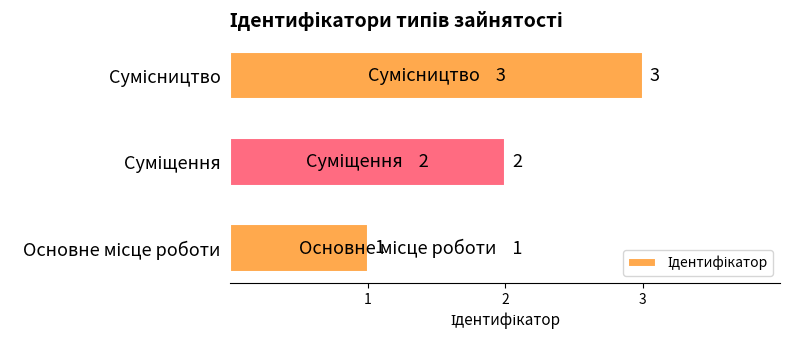

What is the maximum value shown in the chart?

3